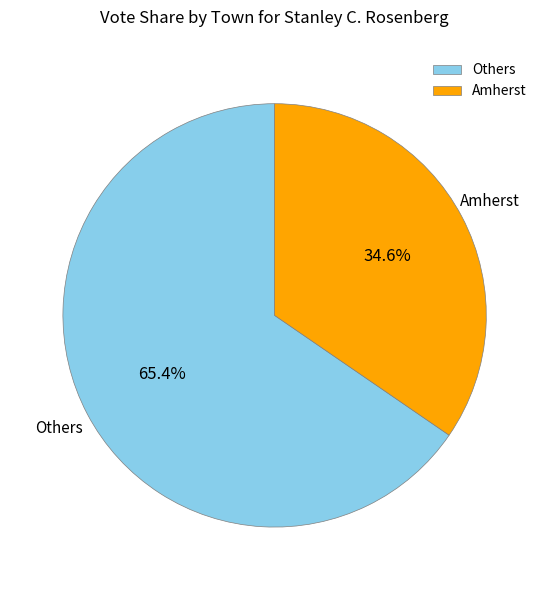

How many slices are in this pie chart?

2